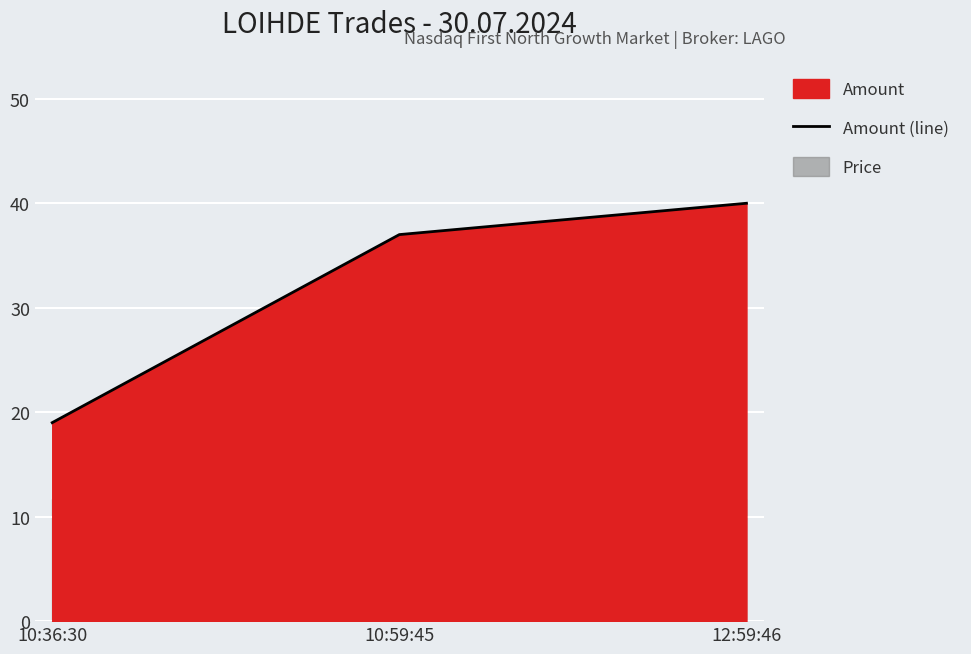

At which label is the value closest to 29?

10:59:45